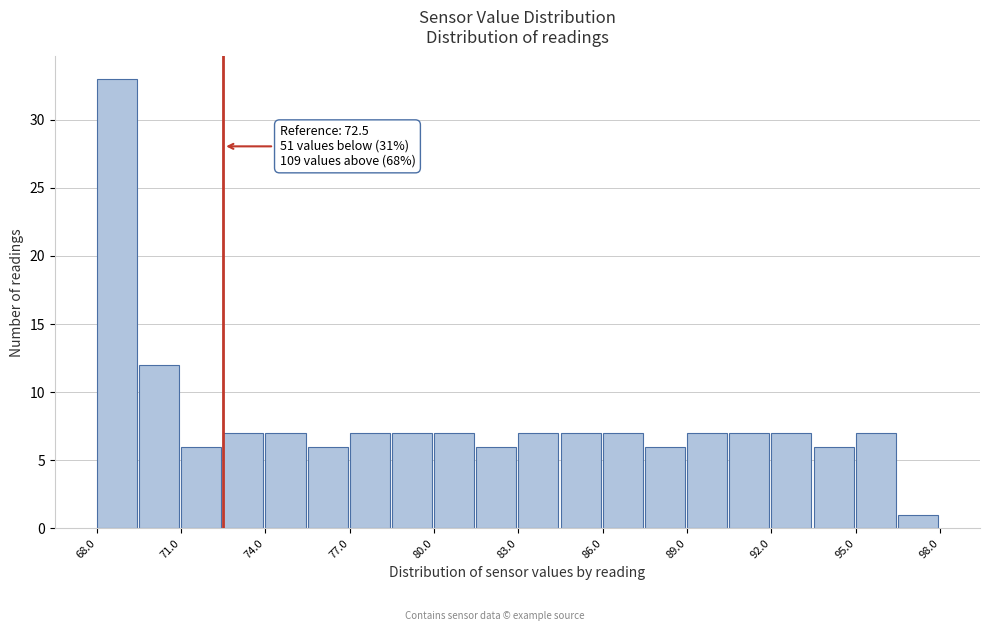

Read against the x-axis, roughly where is the centre of the tallest bar?

68.5